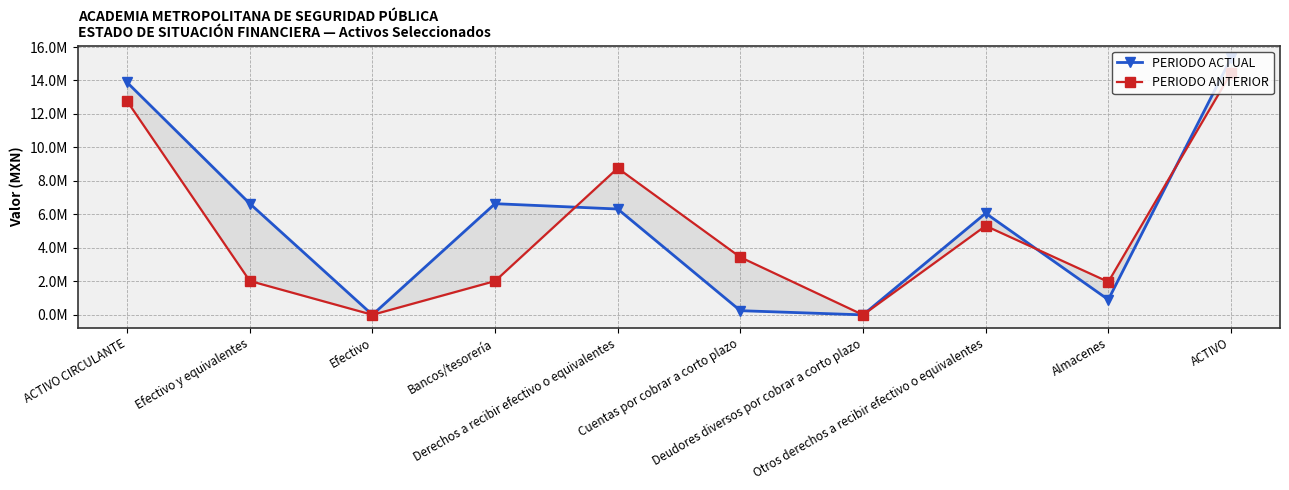

Between Deudores diversos por cobrar a corto plazo and Almacenes, which is larger?

Almacenes